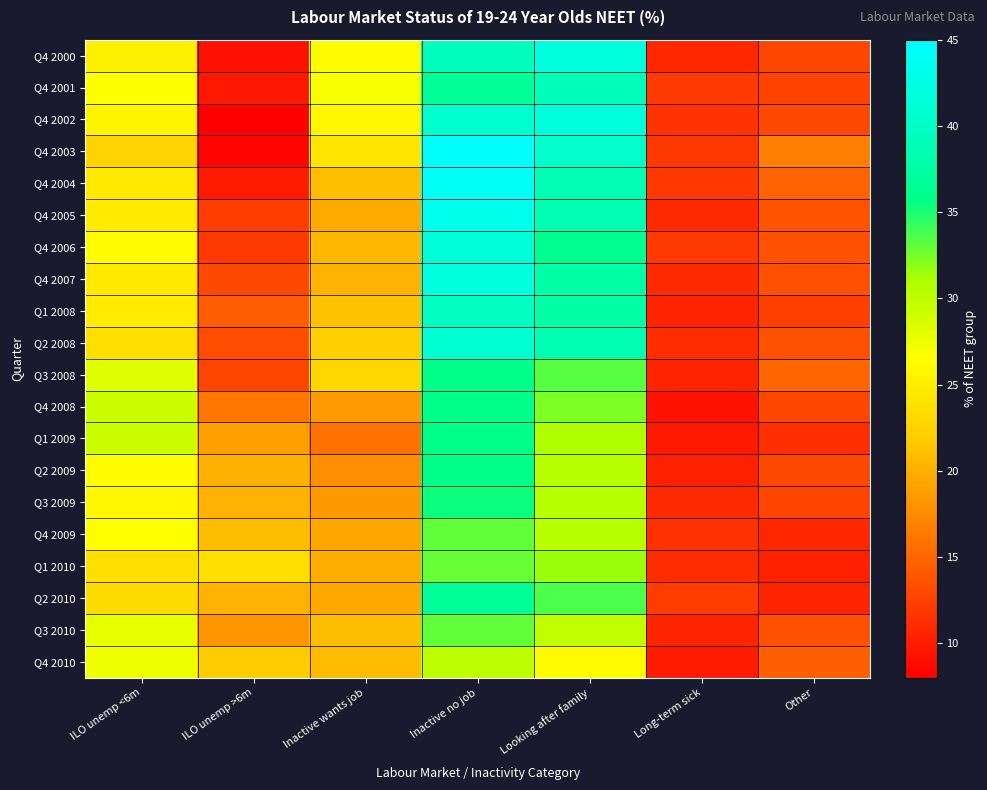

What is the spread (max minus min) of values at ILO unemp >6m?

15.4